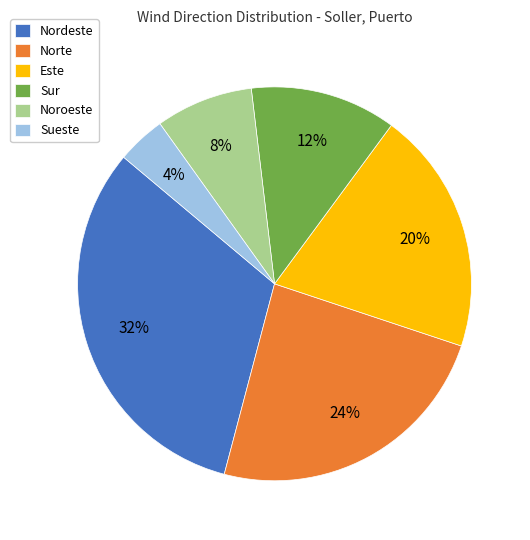

How many segments does this pie chart have?

6